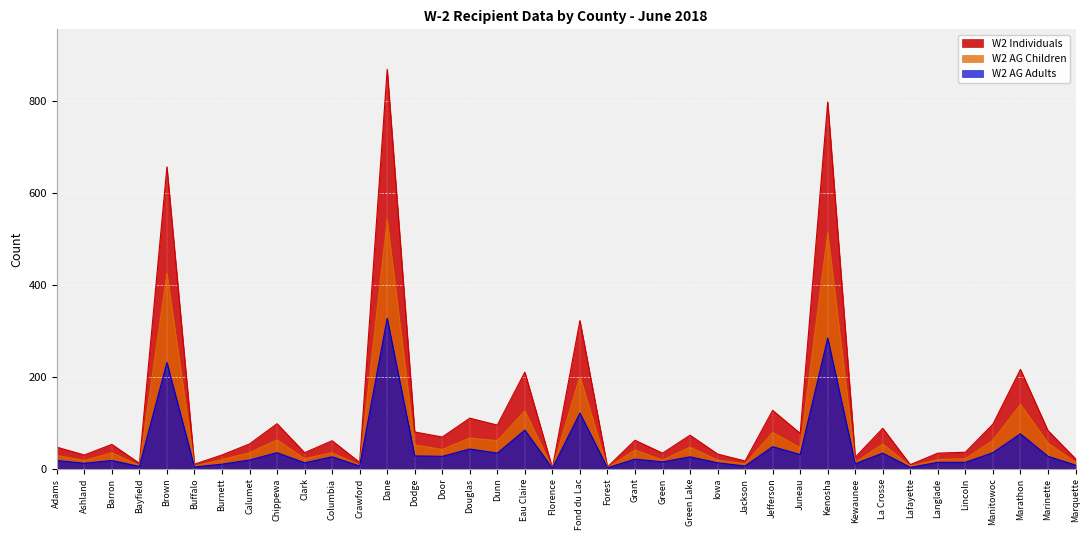

At which label is W2 AG Adults closest to 164?

Fond du Lac